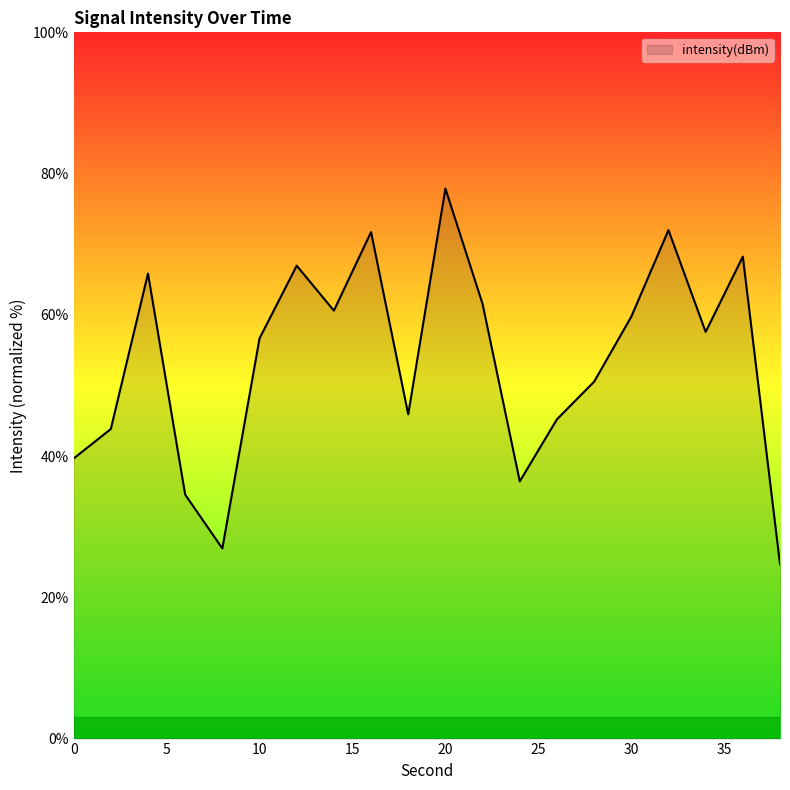

What is the minimum value shown in the chart?

24.7